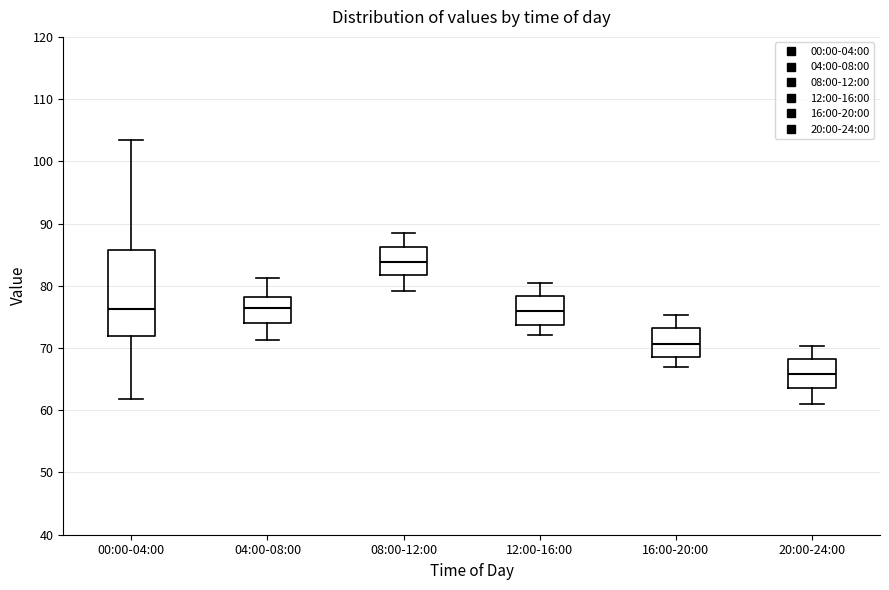

Which box is the tallest, from its lower edge to its upper edge?

00:00-04:00